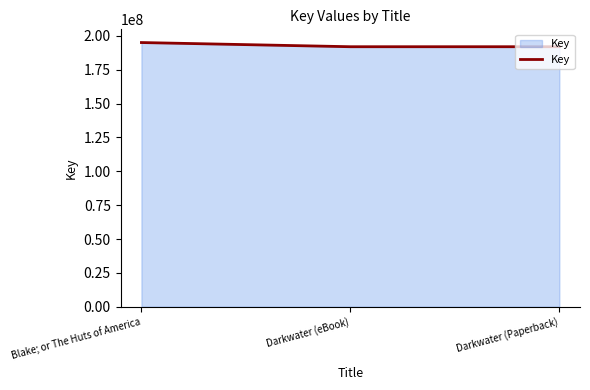

What is the maximum value shown in the chart?

195094837